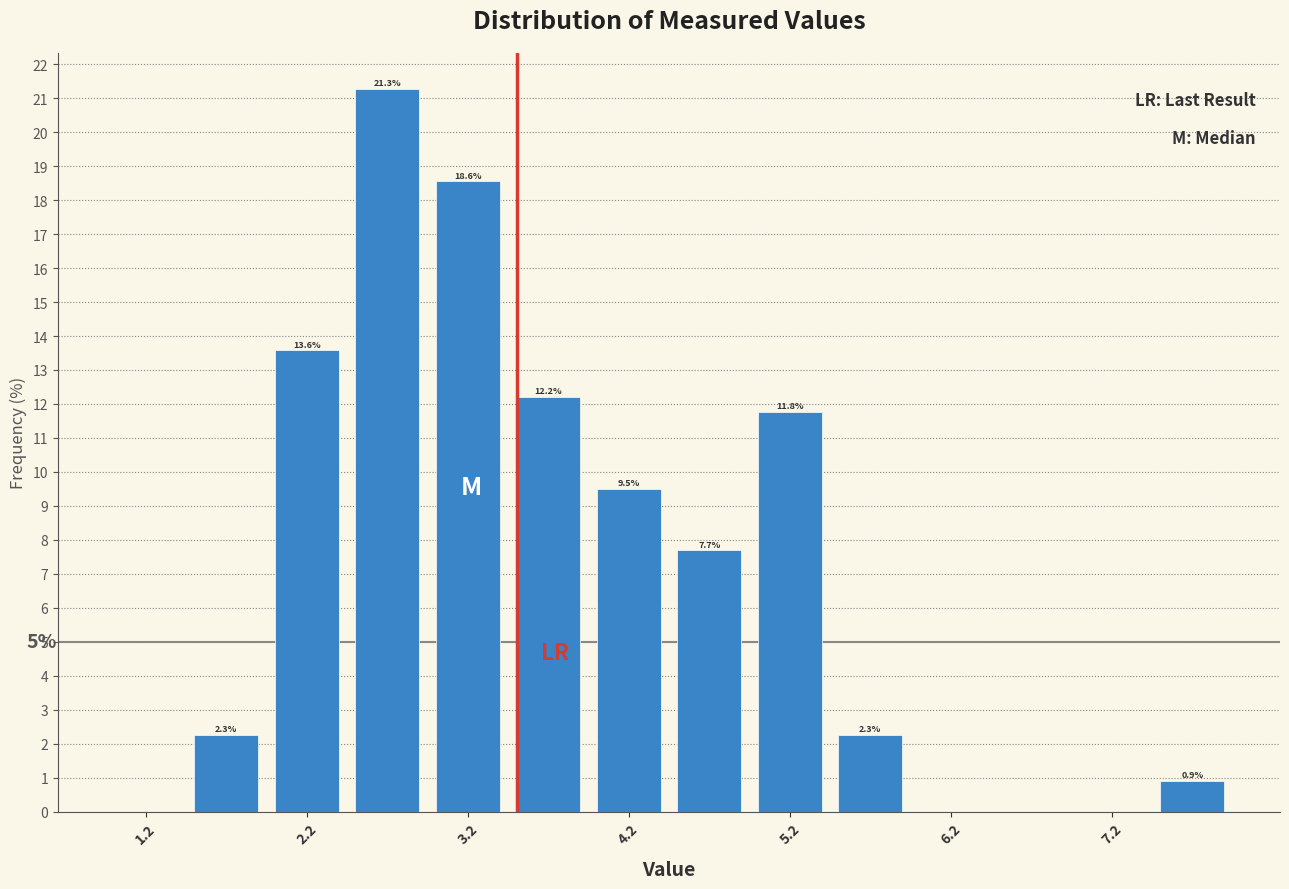

Over which range of the x-axis is the bar tallest?

2.5 to 3.0